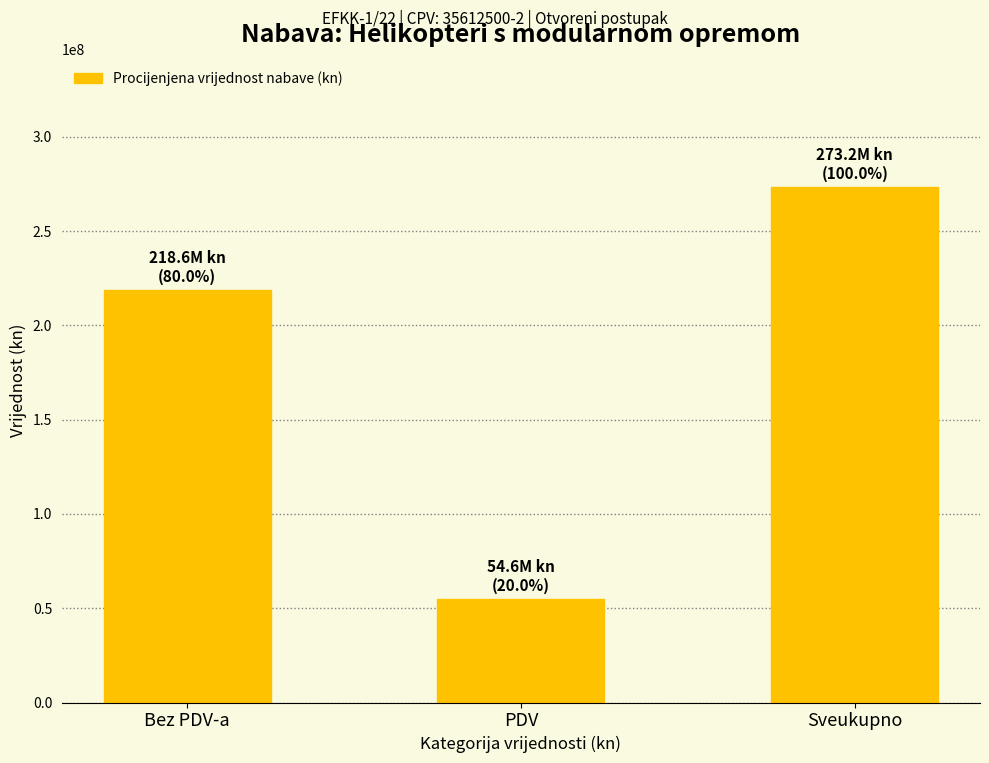

Reading left to right, transcribe all the data shown in this chart.

218555200	54638800	273194000